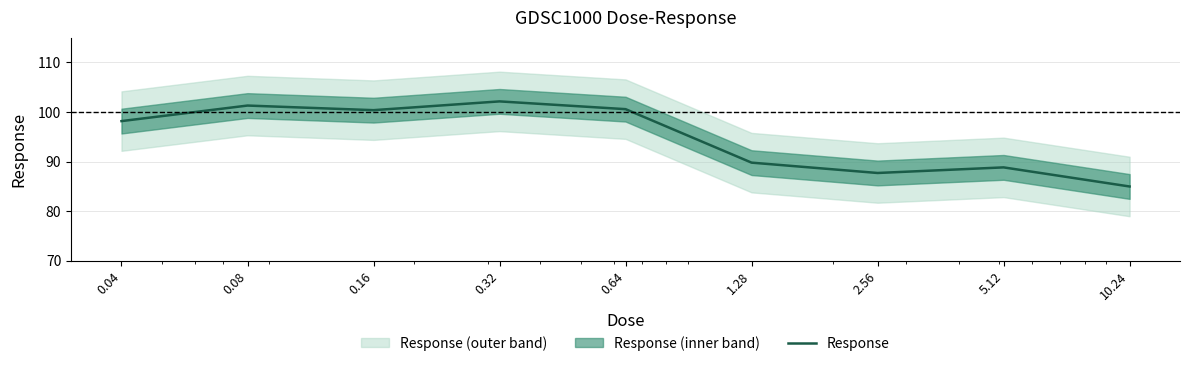

True or false: the data shows 98.2 at 0.04.

True